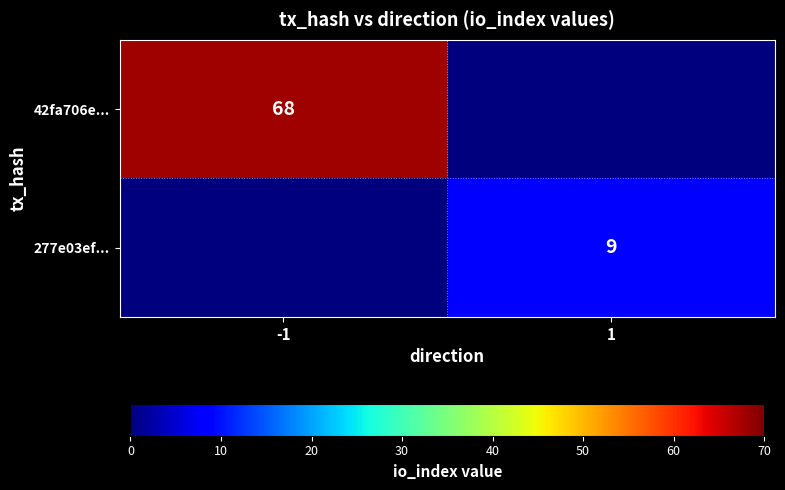

Is the value of 277e03ef... at 1 greater than the value of 42fa706e... at -1?

No